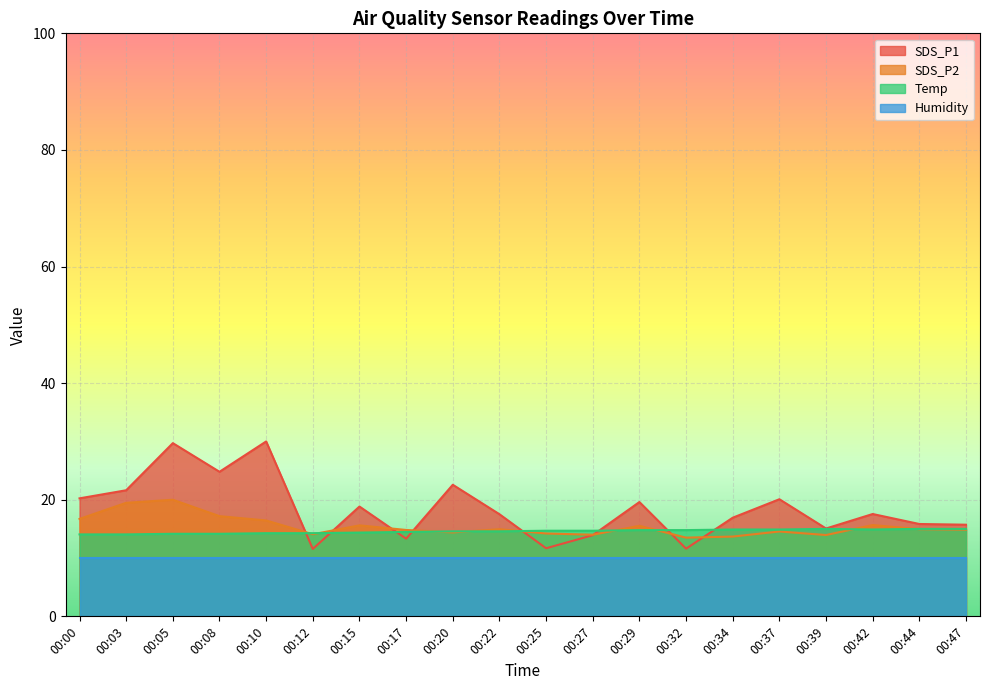

True or false: SDS_P1 has a value of 13.9 at 00:27.

True